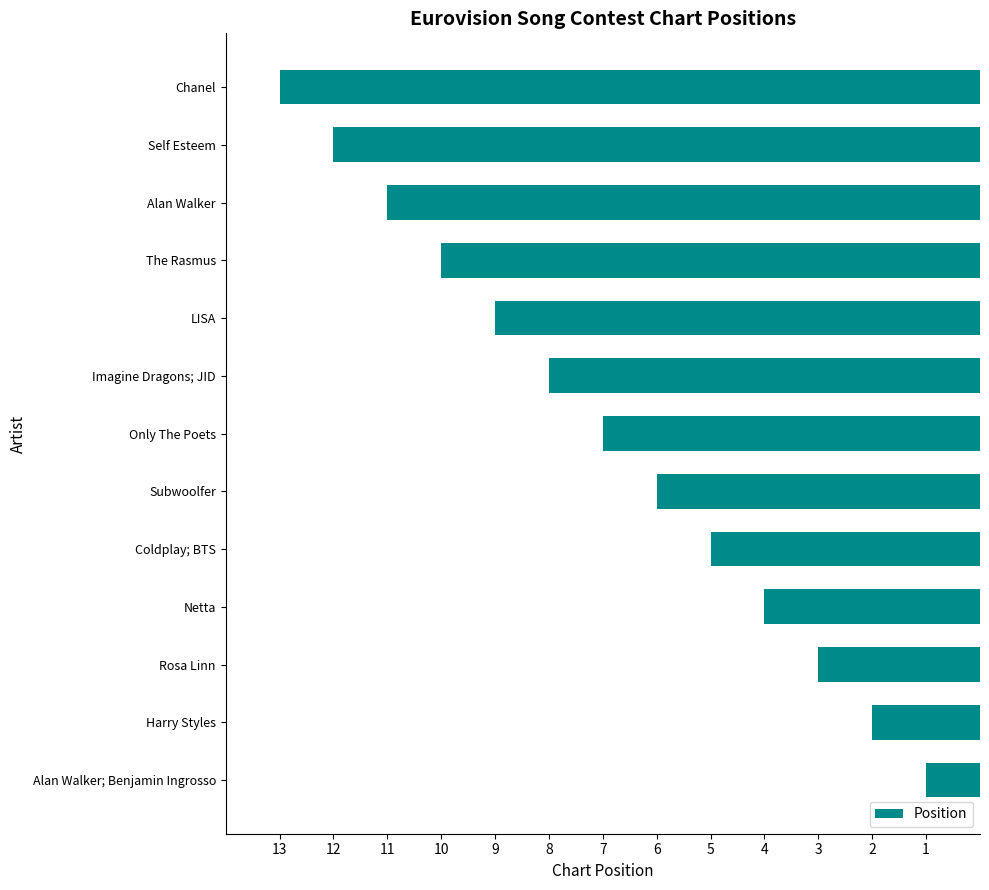

What is the average value?

7